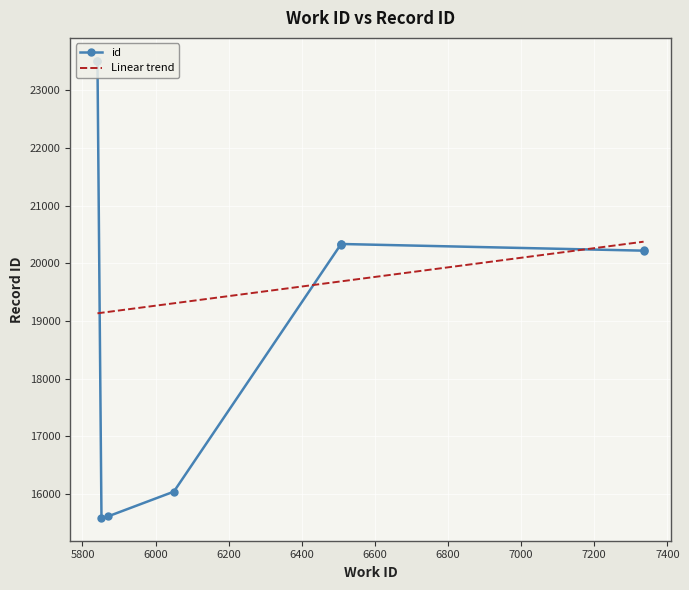

At which category does the chart reach its peak across all series?

5841